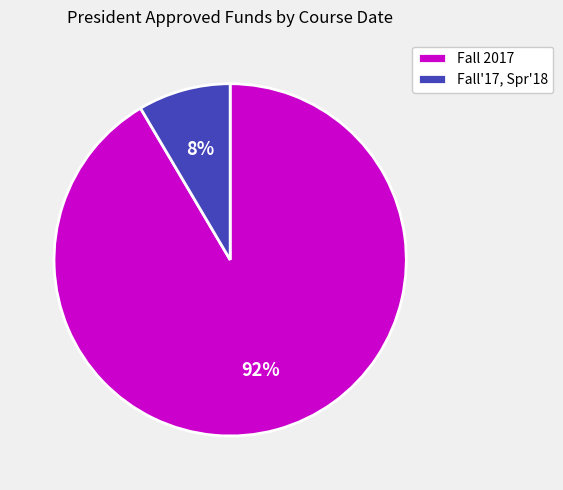

Which slice is the smallest?

Fall'17, Spr'18